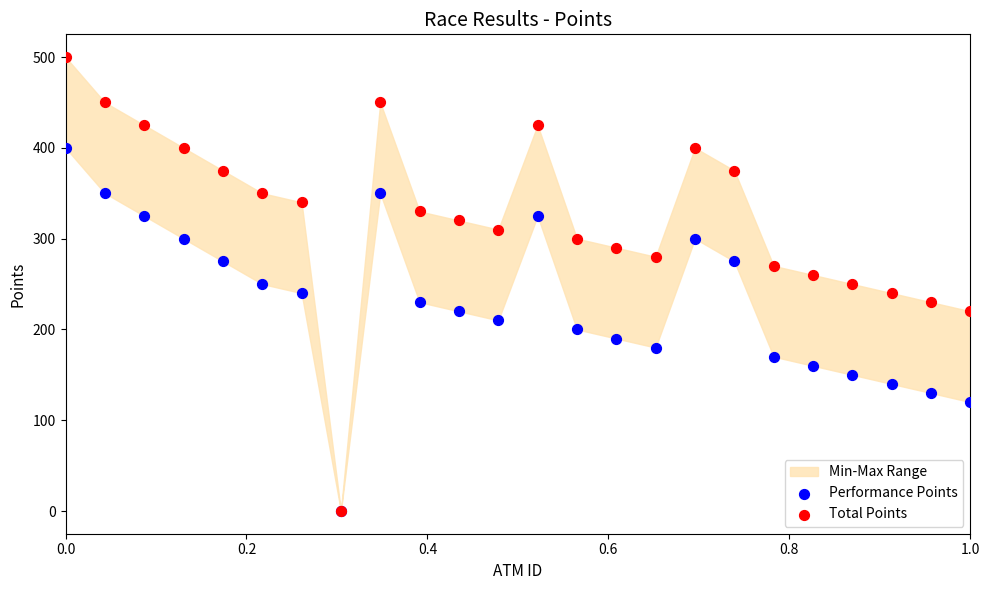

Which series reaches the minimum Y coordinate?

Performance Points